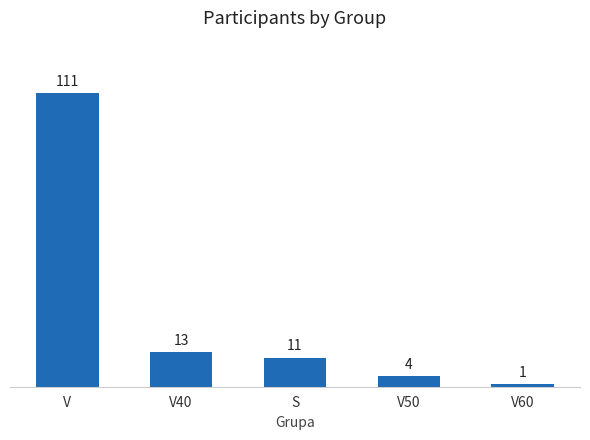

True or false: the data shows 20 at S.

False